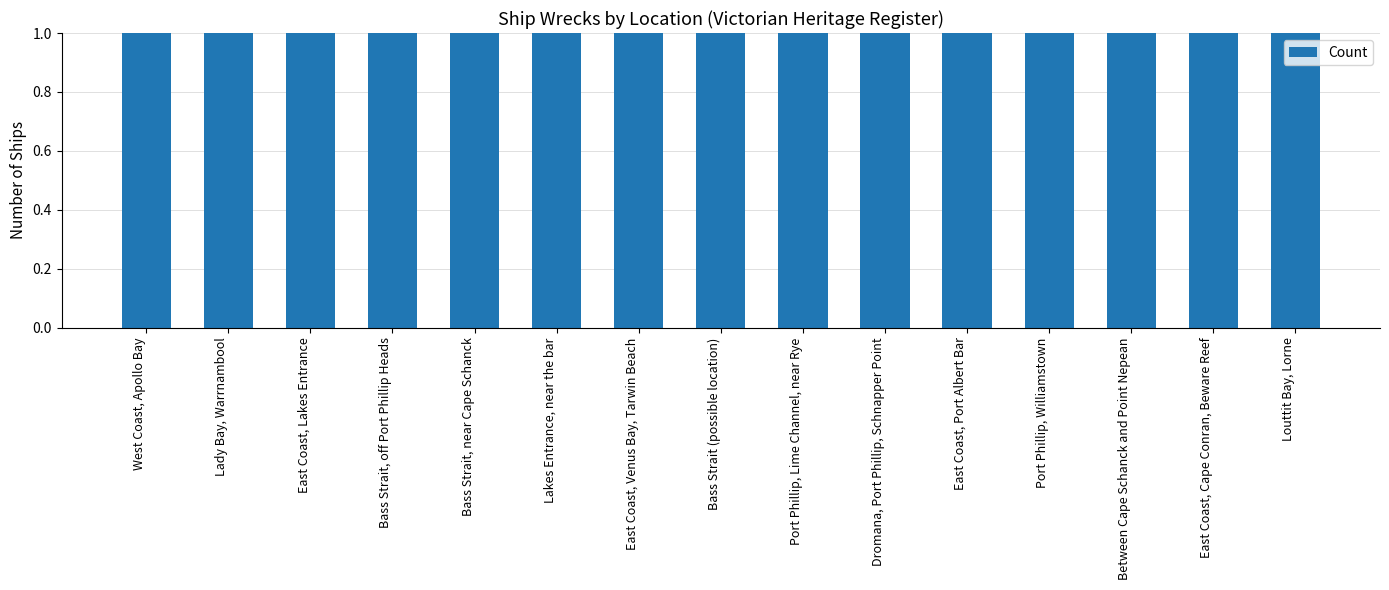

What is the label of the 15th bar from the right?

West Coast, Apollo Bay